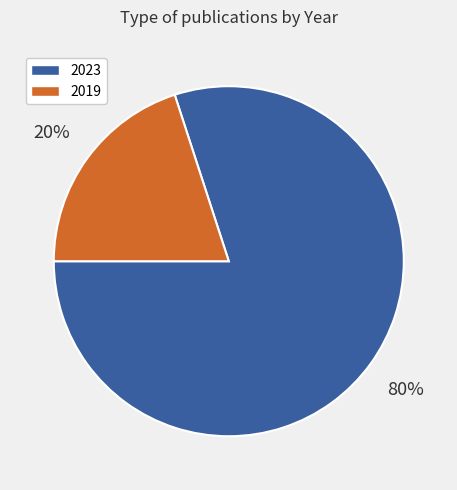

Combined, do 2023 and 2019 account for over 50%?

Yes